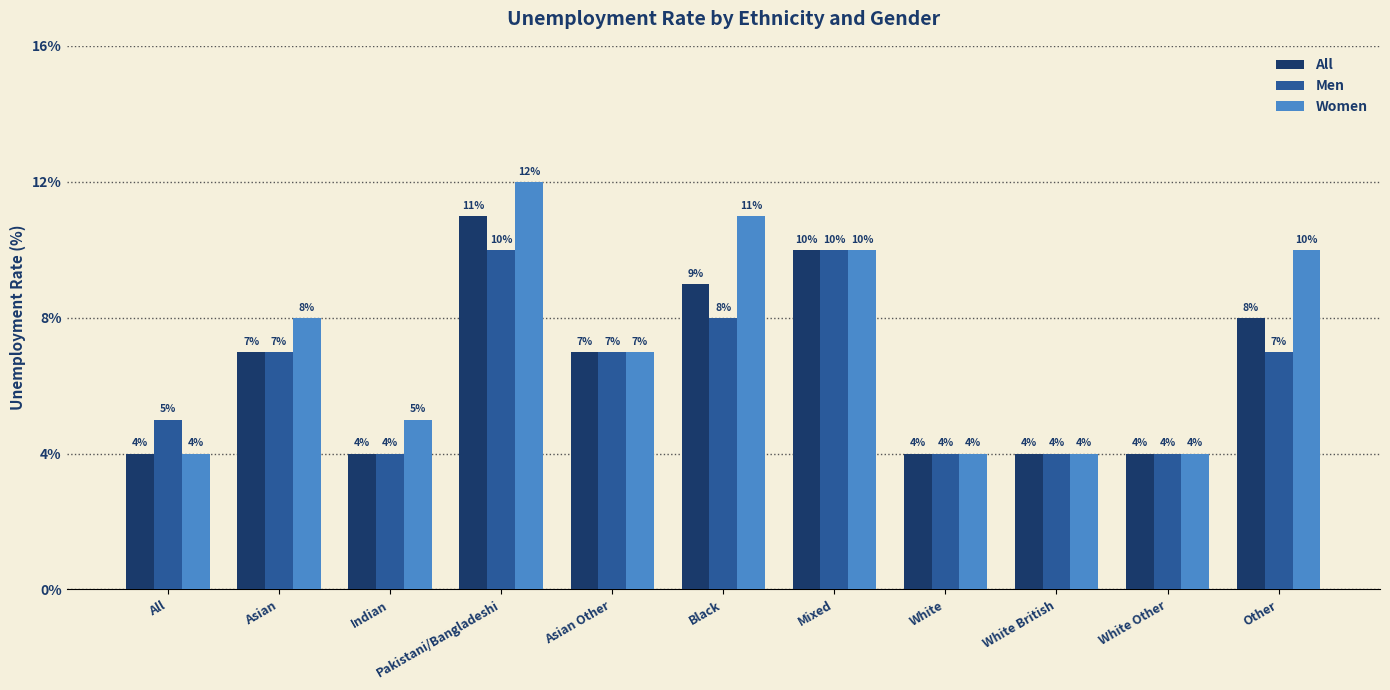

The All series shows 11 at Pakistani/Bangladeshi. True or false?

True